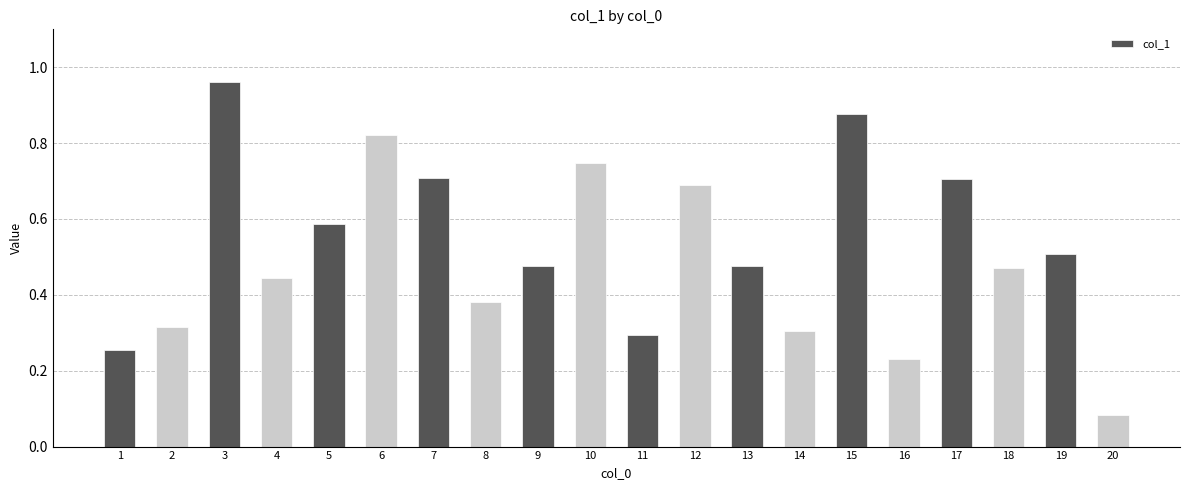

Which category has the highest value across all series?

3